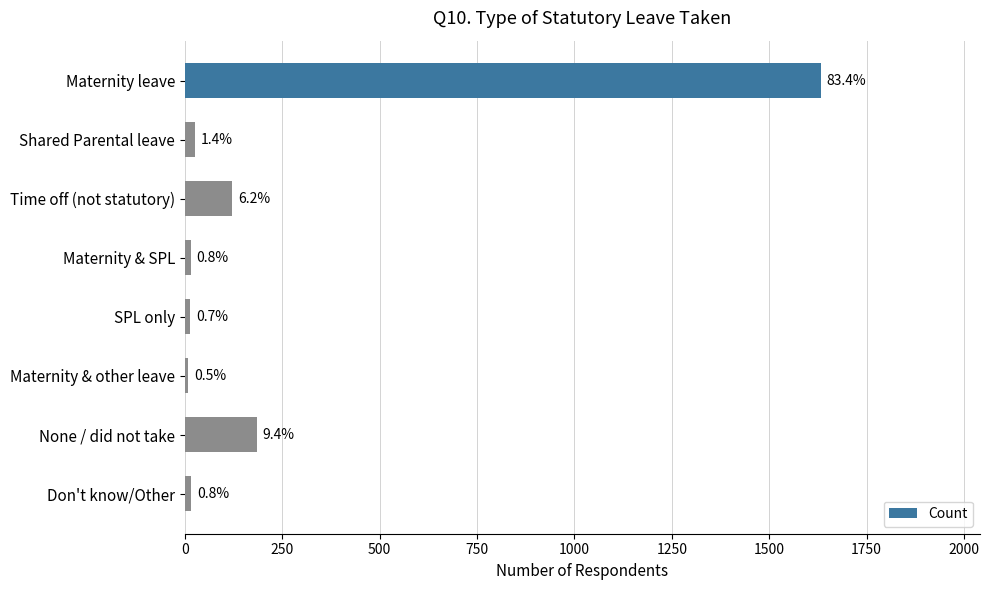

What is the average value?

252